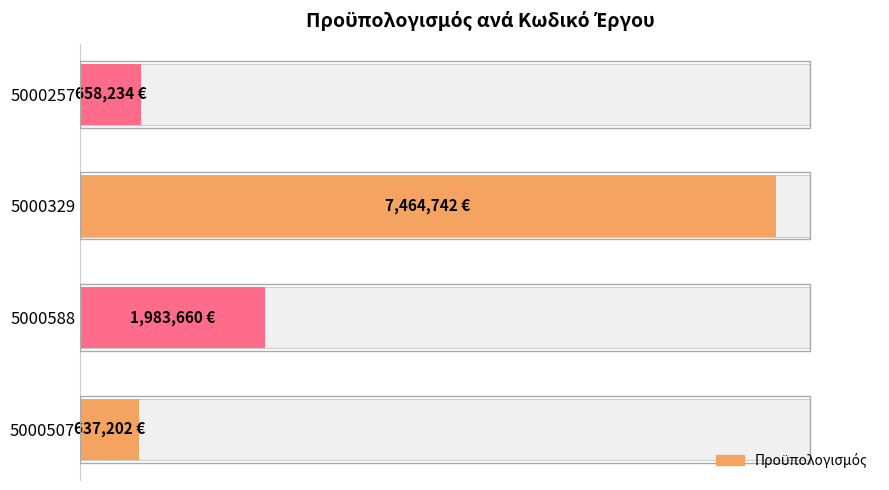

At which label does the data first exceed 1983660?

5000329